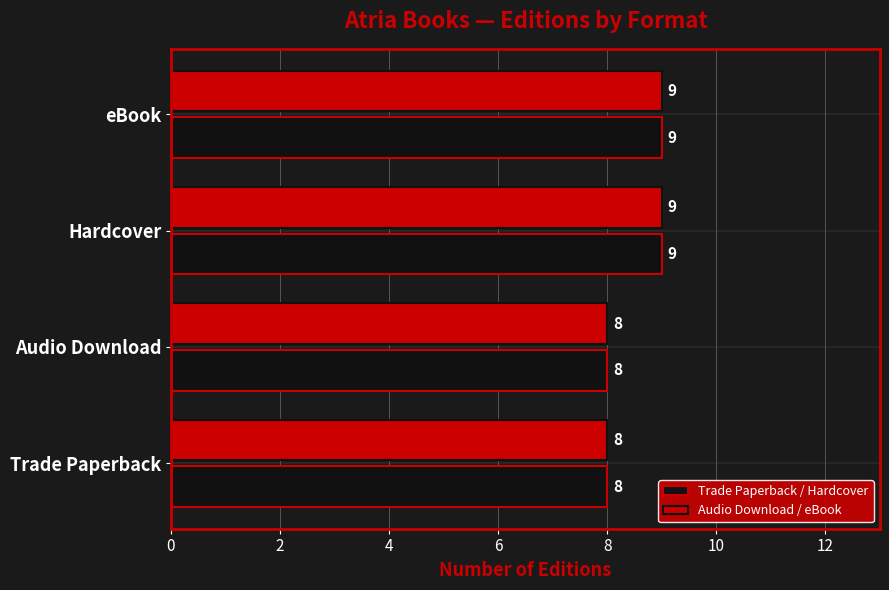

Is the value of Trade Paperback / Hardcover at Audio Download greater than the value of Audio Download / eBook at eBook?

No